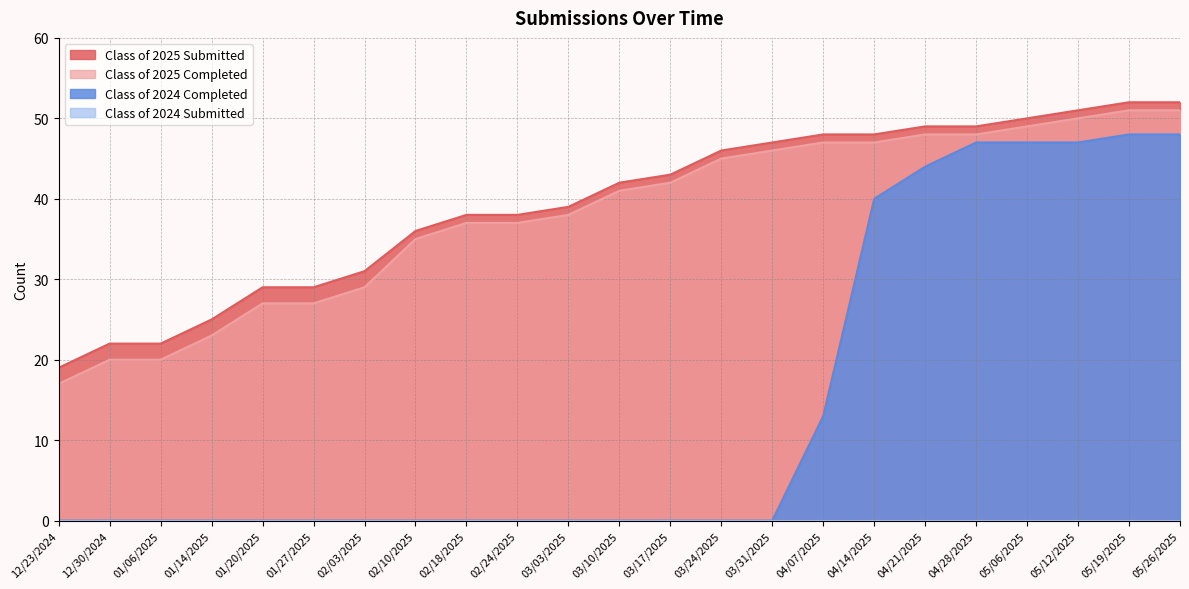

Between 03/31/2025 and 04/14/2025, which series saw the biggest shift?

Class of 2024 Completed